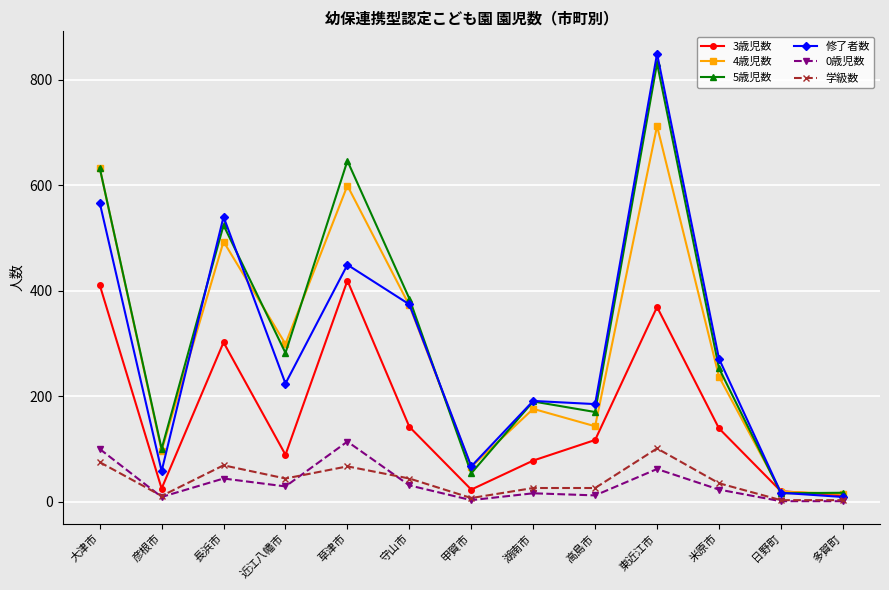

True or false: 0歳児数 and 5歳児数 cross at least once.

False